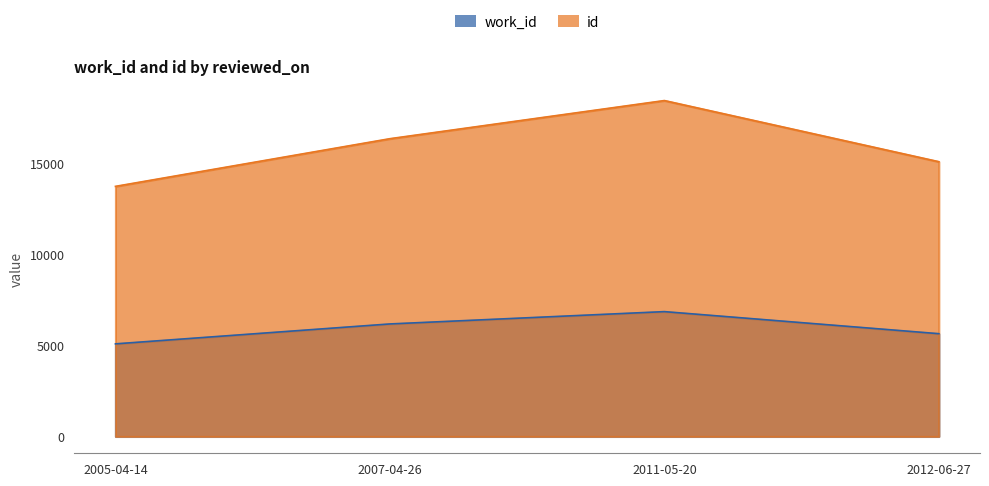

How many id values are between 15095 and 18454?

3